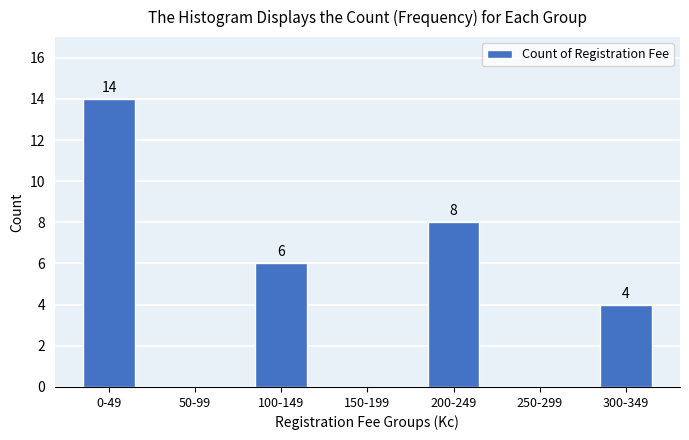

Reading left to right, what are all the values shown in this chart?

0-49=14	50-99=0	100-149=6	150-199=0	200-249=8	250-299=0	300-349=4